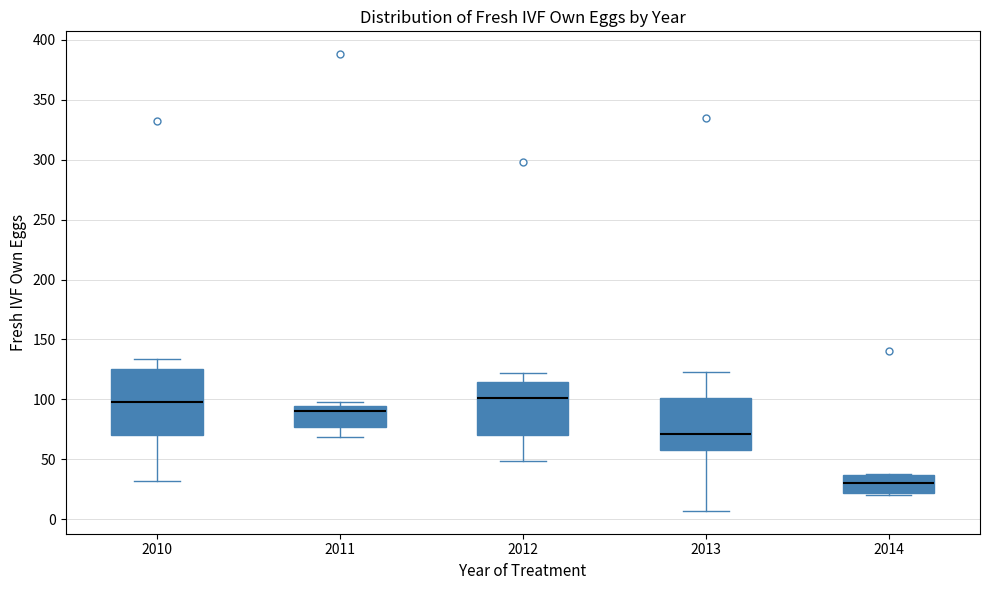

Comparing the boxes themselves (not the whiskers), which one is the tallest?

2010